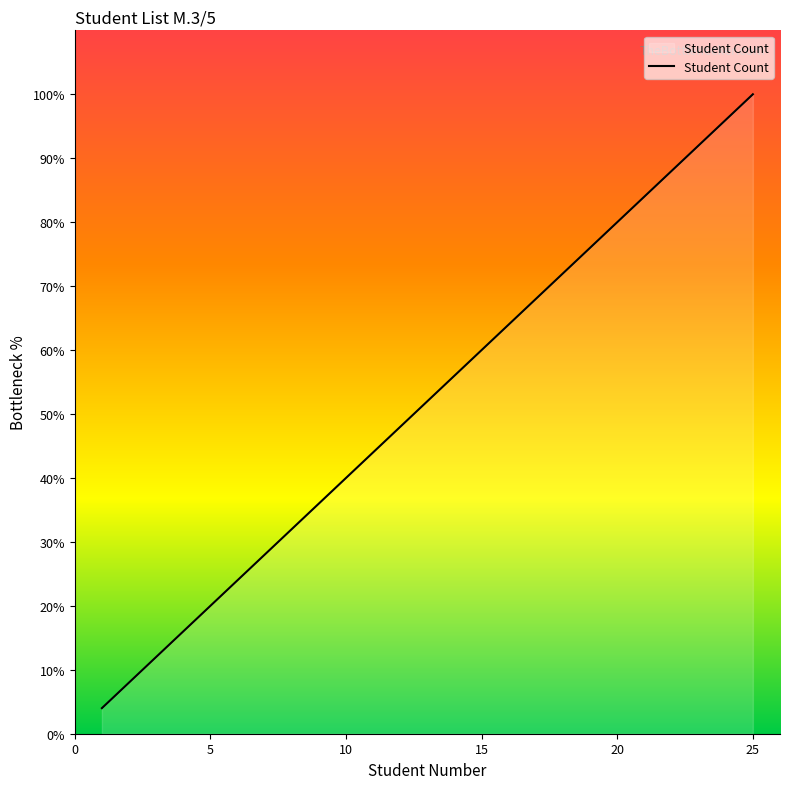

True or false: the data has more than 2 interior local peaks.

False